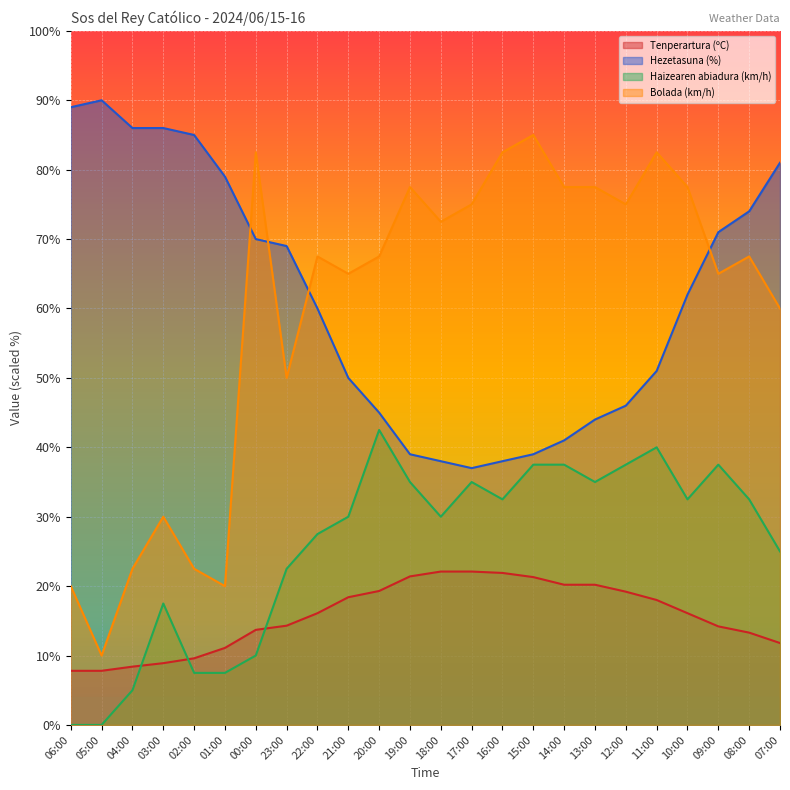

What is the total value across all series at 01:00?

117.6